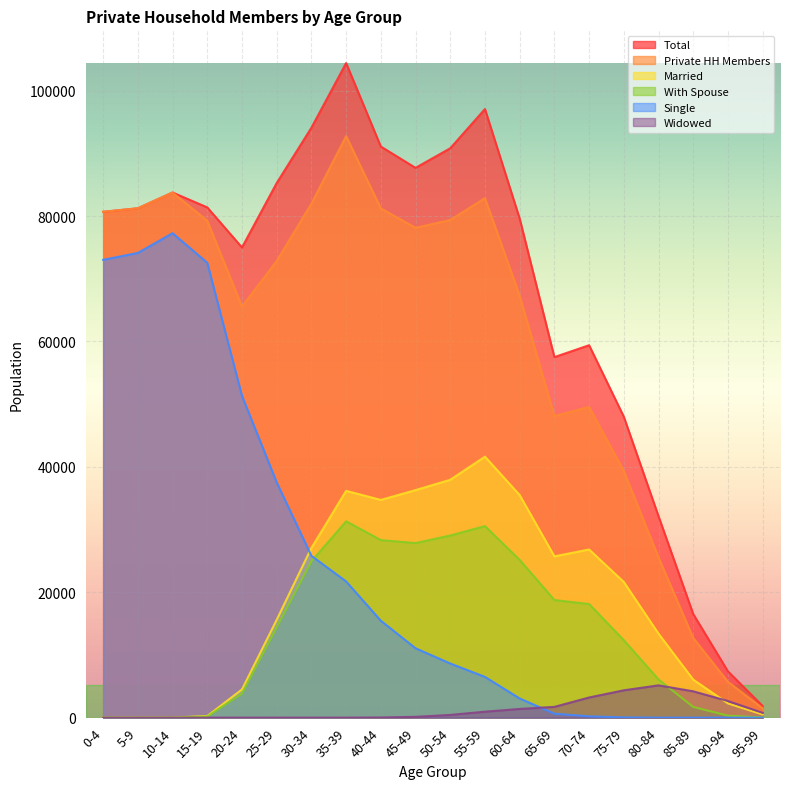

Which series has the widest spread of values?

Total